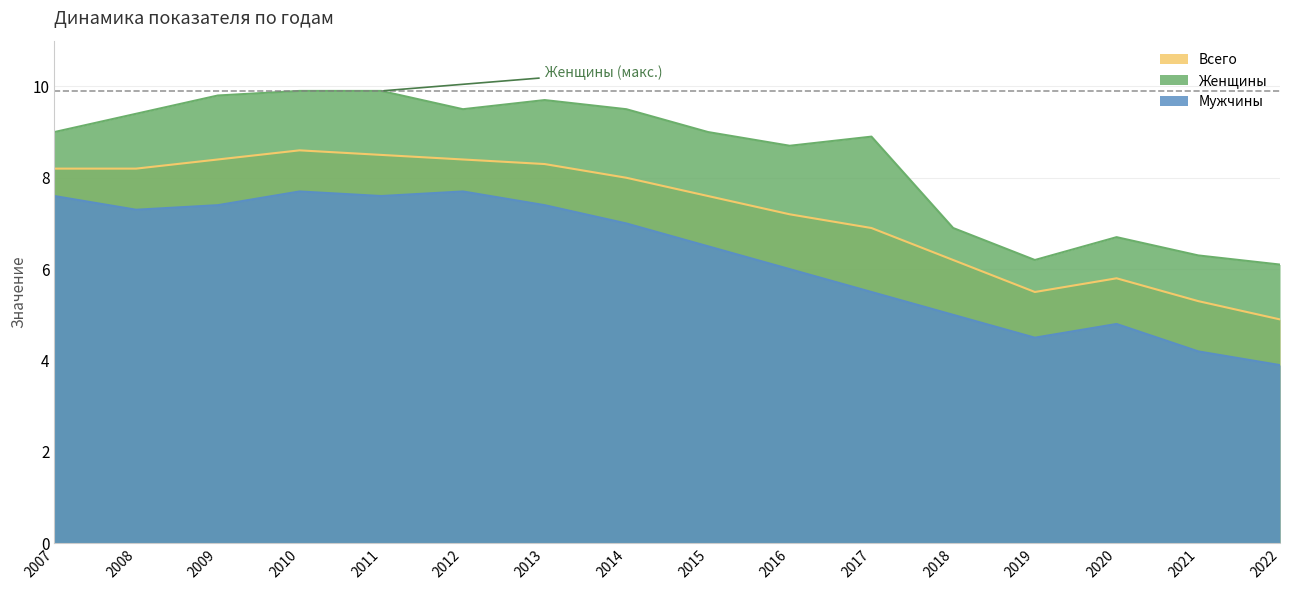

True or false: Женщины has more than 1 points higher than both neighbors.

True